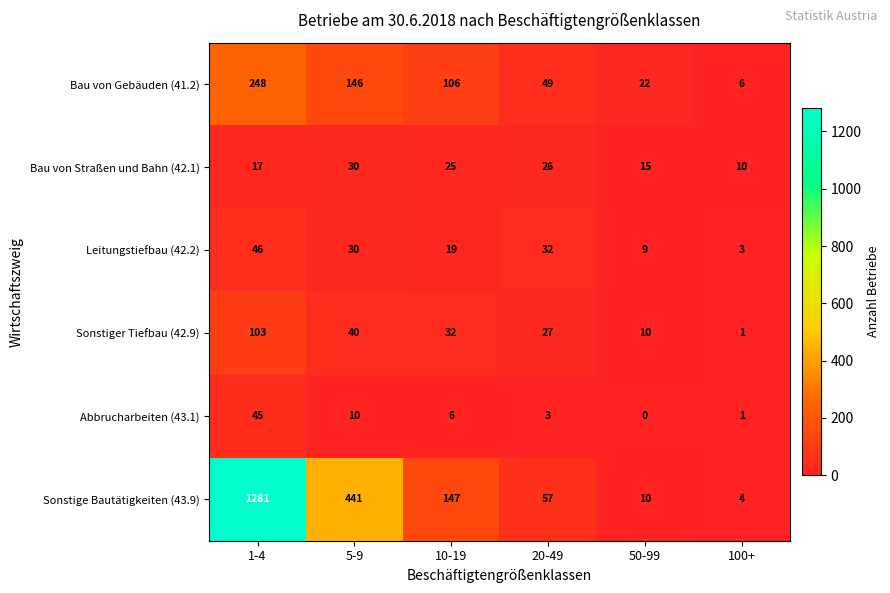

What is the difference between the maximum and second lowest values in the Abbrucharbeiten (43.1) series?

44